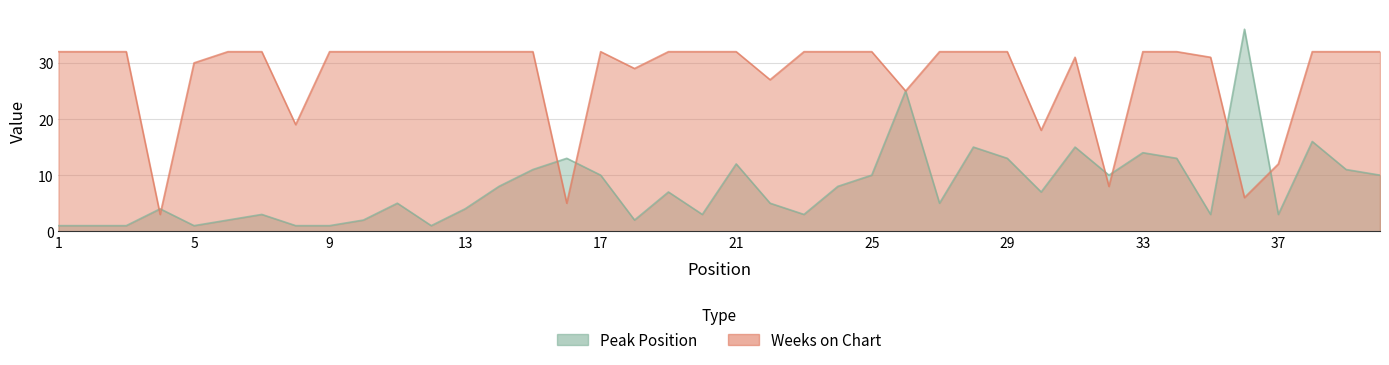

The value of Peak Position at 20 is 3. True or false?

True